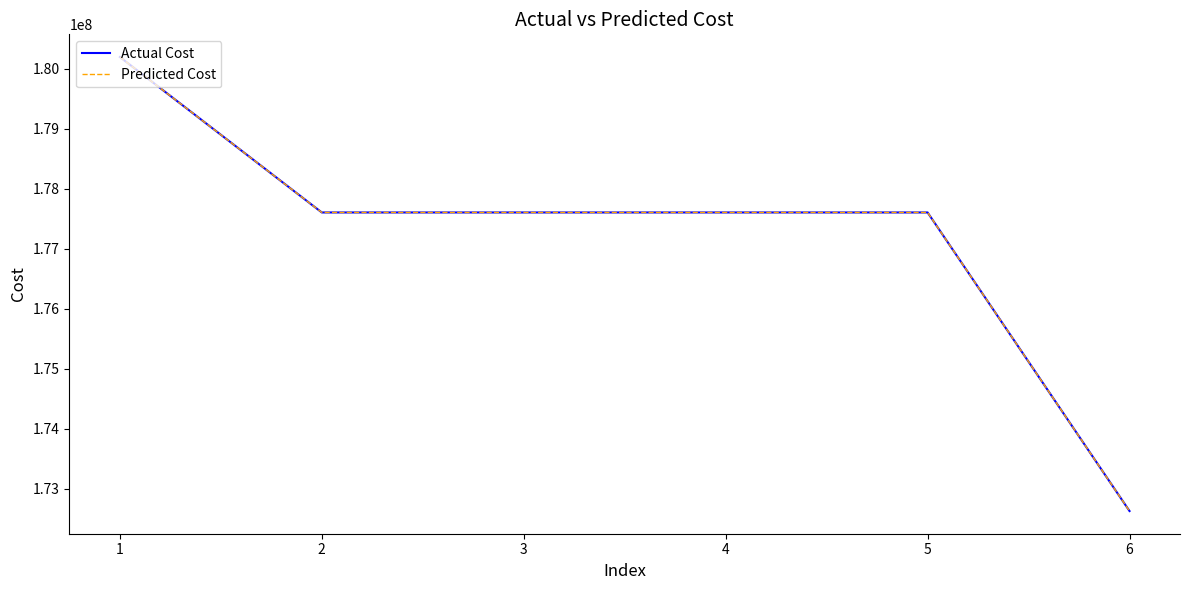

Which series has the largest total across all categories?

Actual Cost